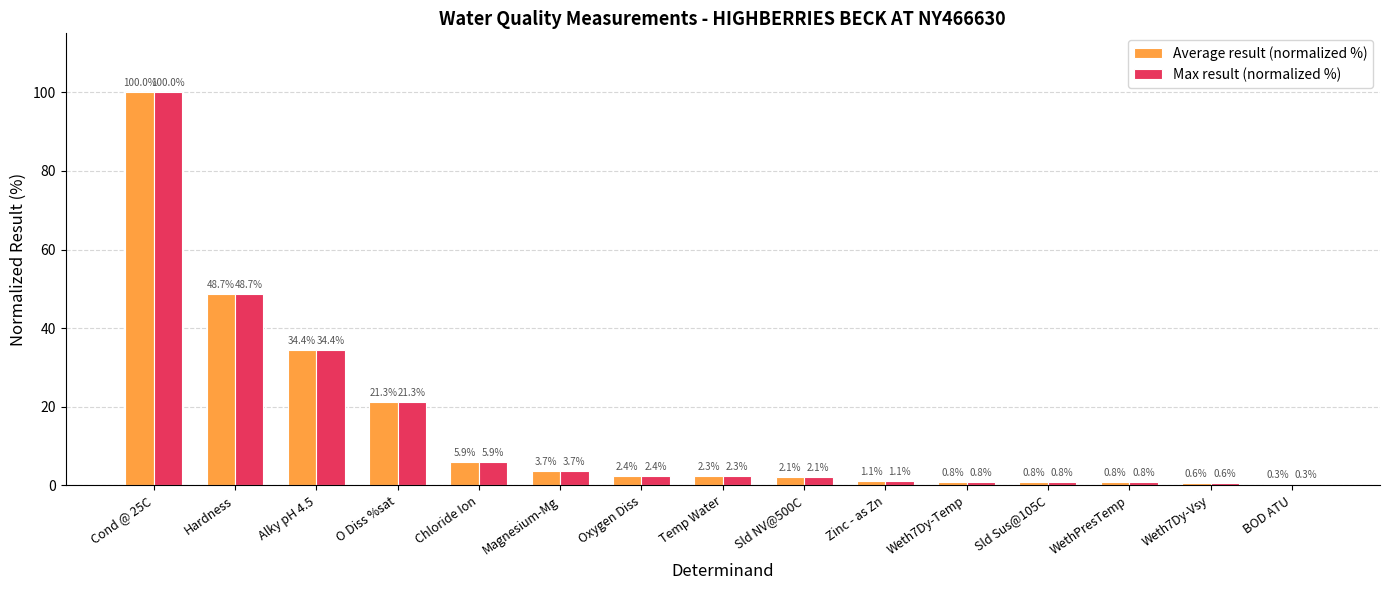

What value does the Max result (normalized %) series have at Magnesium-Mg?

3.7